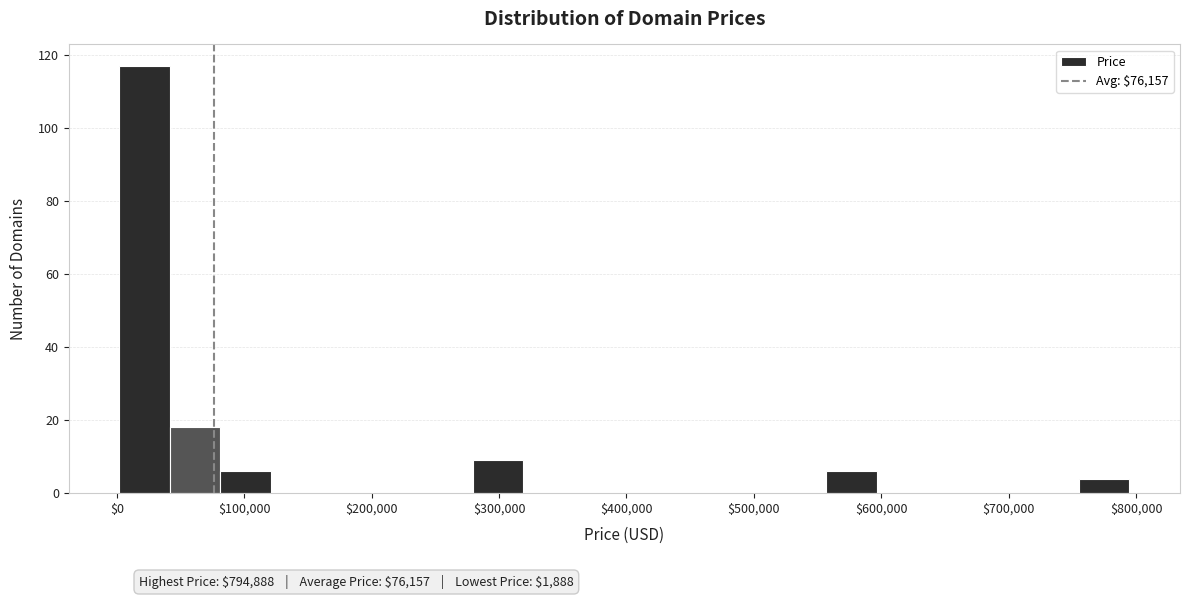

Around what value on the x-axis is the tallest bar? Give the approximate position of its centre, as read against the axis.

20000